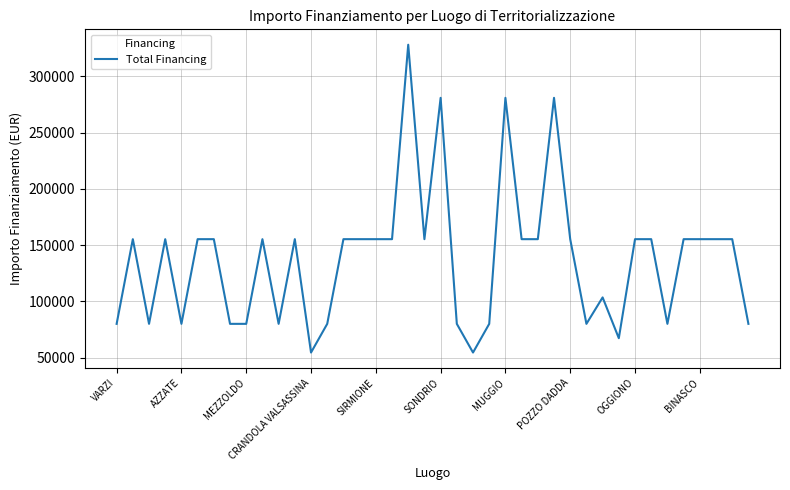

What is the greatest value displayed?

328160